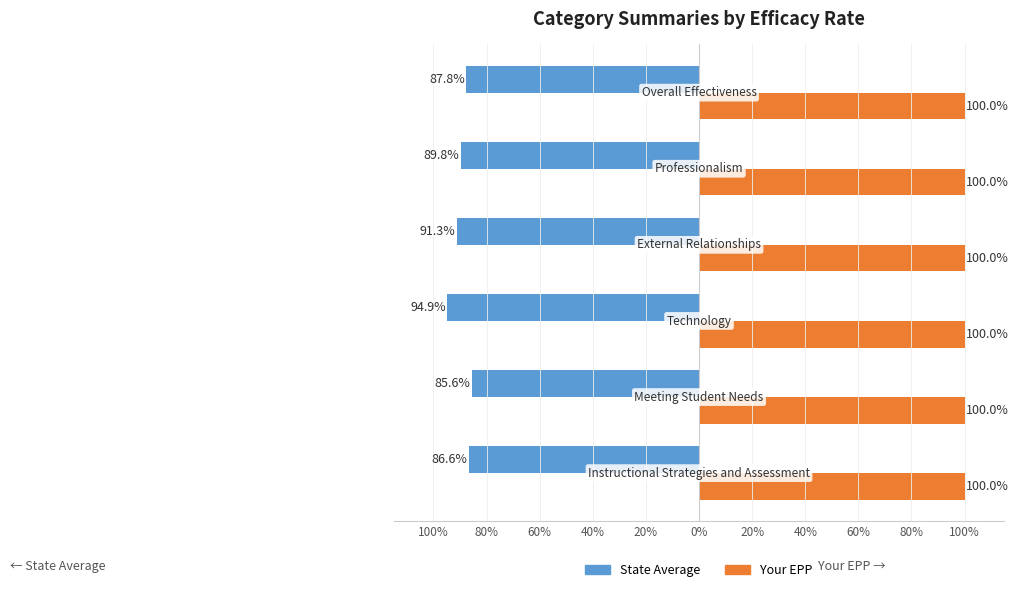

What are all the series names shown in the legend?

State Average, Your EPP